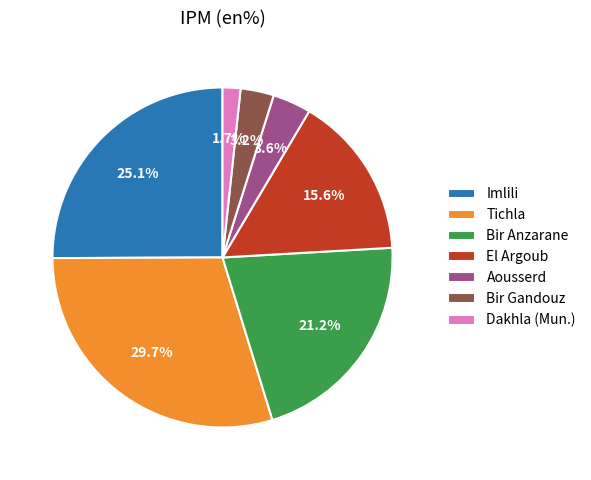

The Tichla slice represents 40% of the pie. True or false?

False